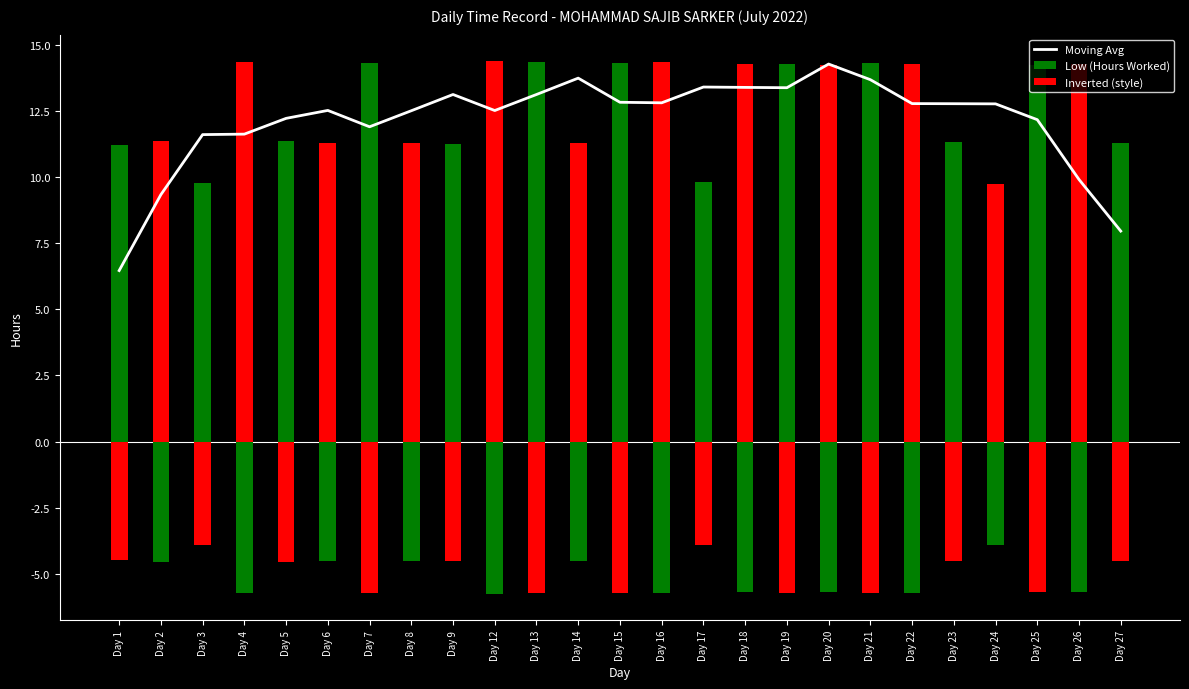

What is the lowest value of the Inverted (style) series?

-5.7